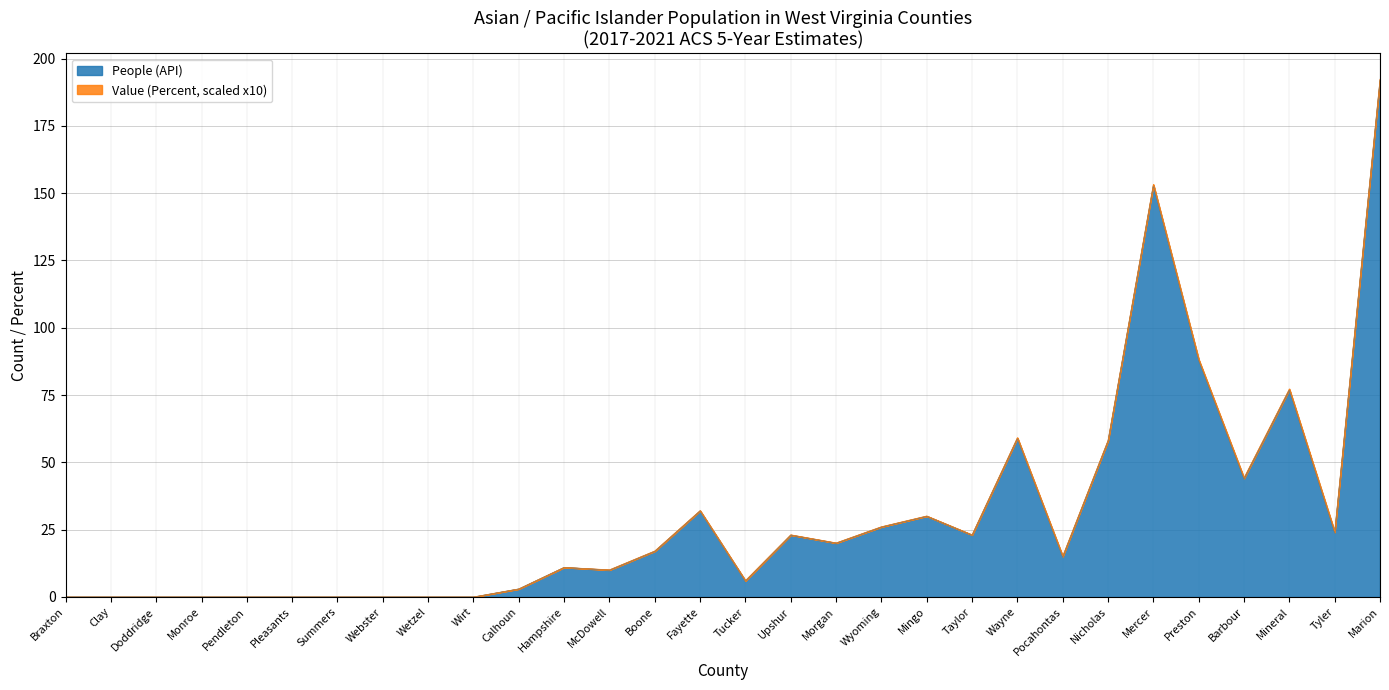

What is the value of the 29th point from the left?

24